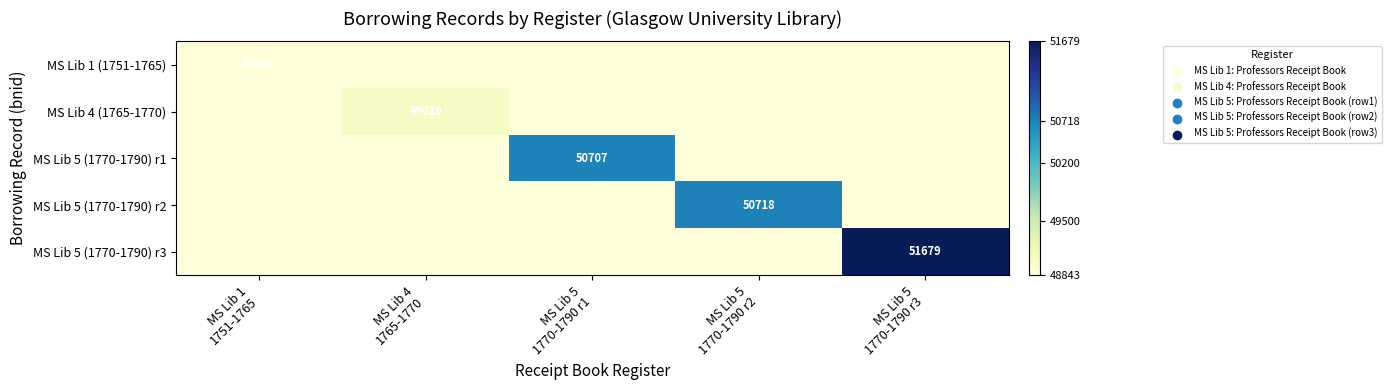

How many categories are shown in the chart?

5